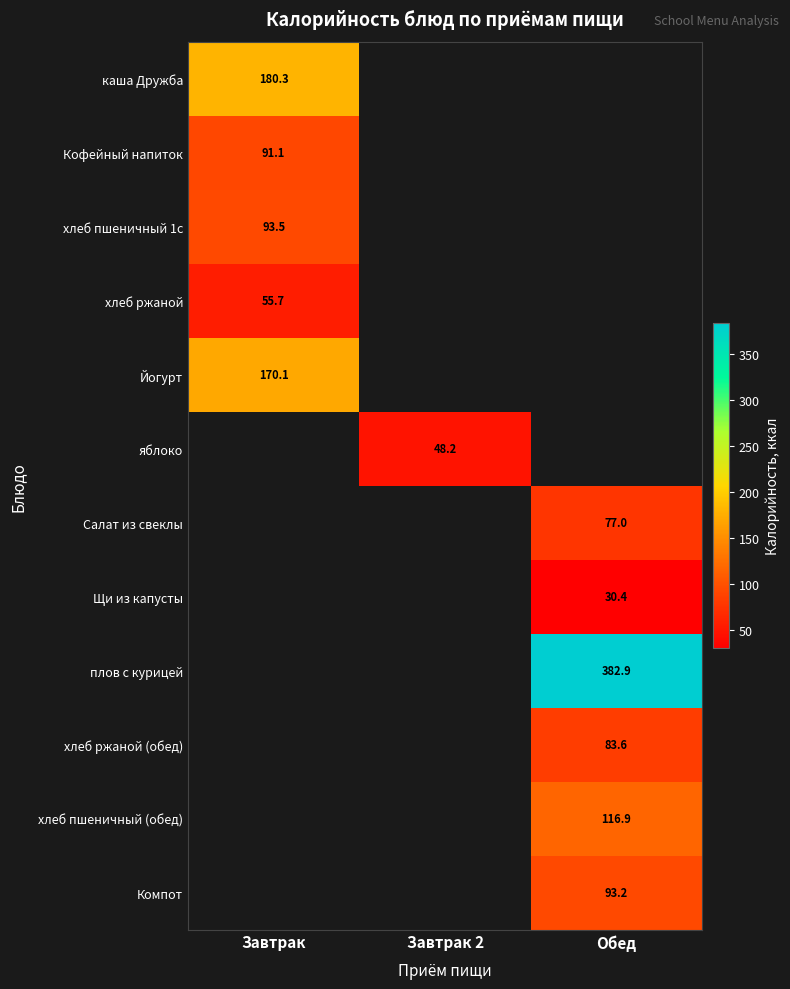

The Салат из свеклы series shows 77.0 at Обед. True or false?

True